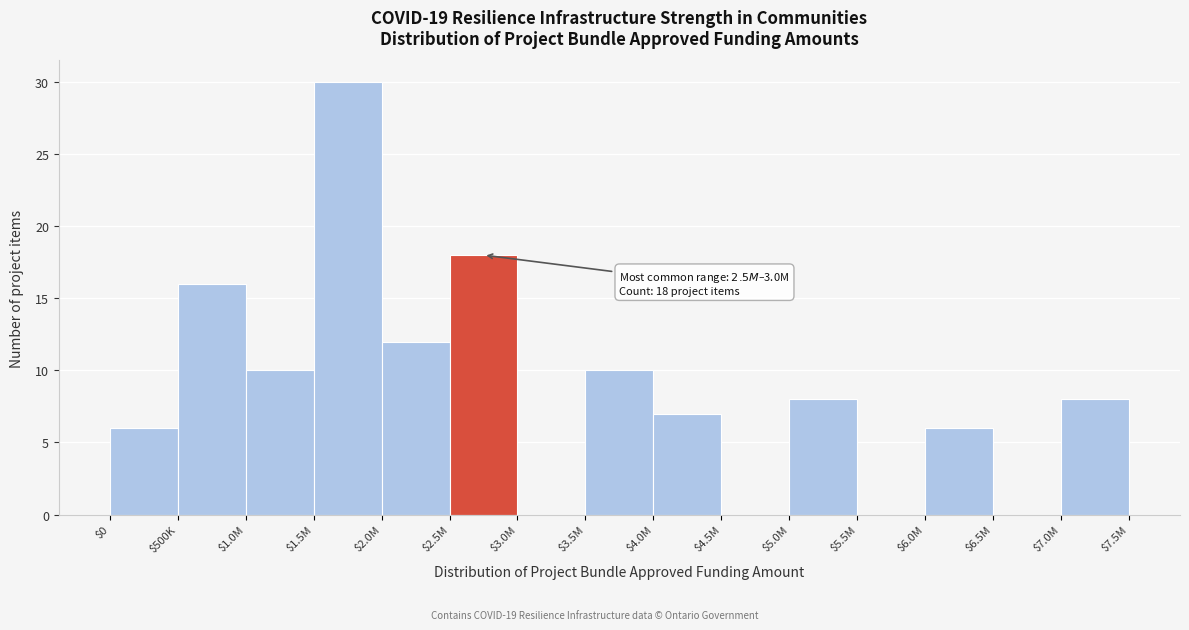

What is the sum of all values?

131